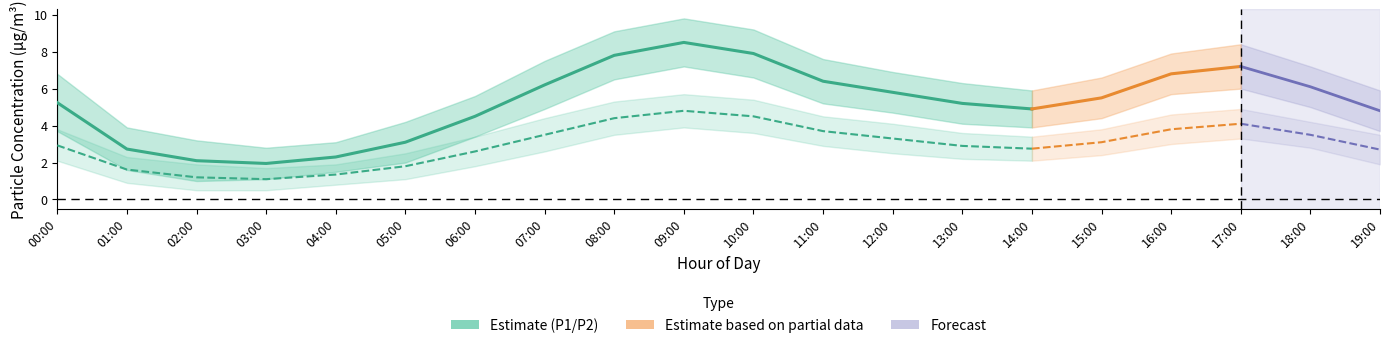

Which category has the lowest value across all series?

02:00